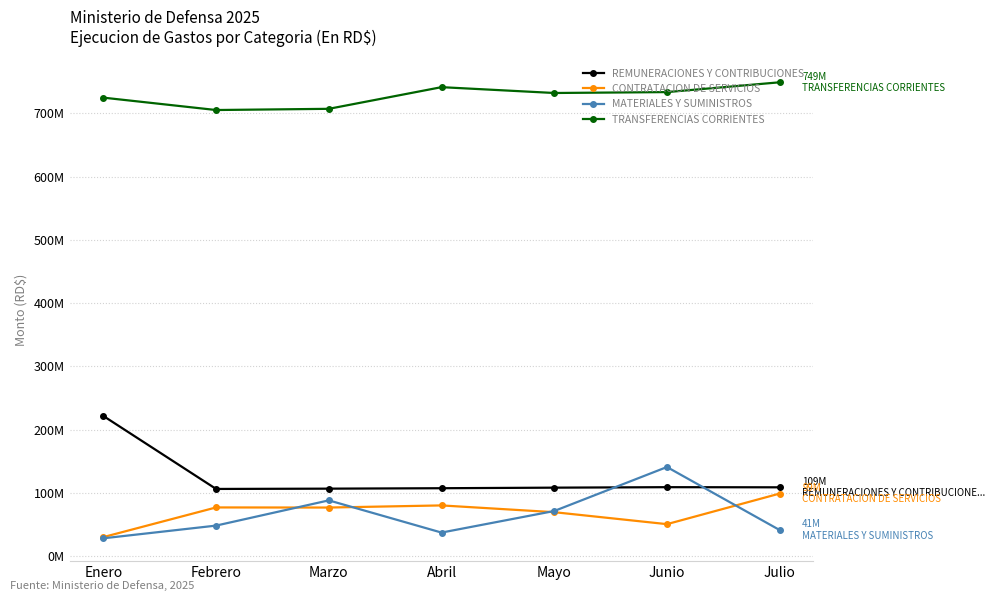

What are all the series names shown in the legend?

REMUNERACIONES Y CONTRIBUCIONES, CONTRATACION DE SERVICIOS, MATERIALES Y SUMINISTROS, TRANSFERENCIAS CORRIENTES